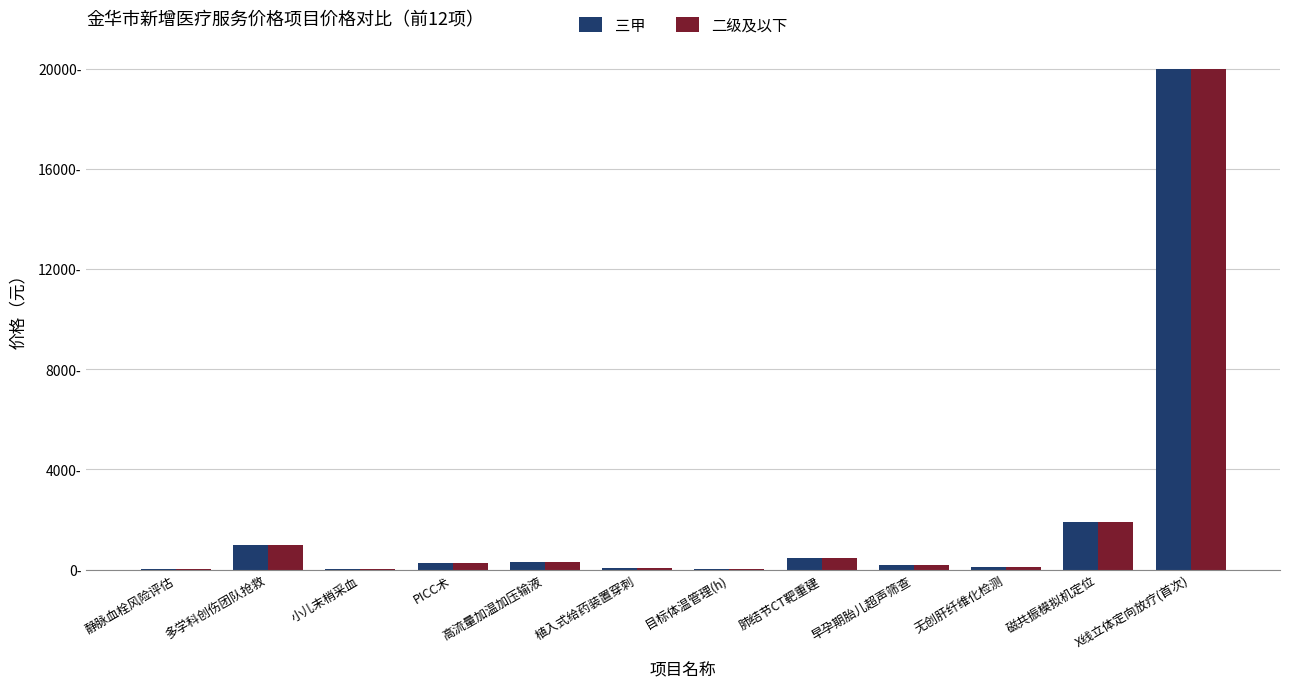

At which category is the sum across all series the highest?

X线立体定向放疗(首次)